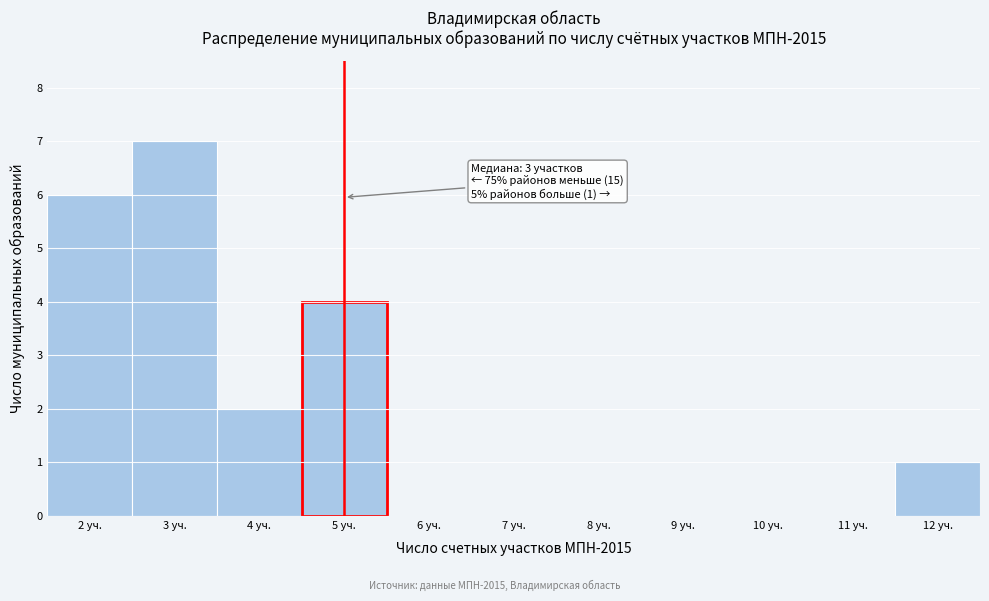

Which range on the x-axis has the tallest bar?

2.5 to 3.5